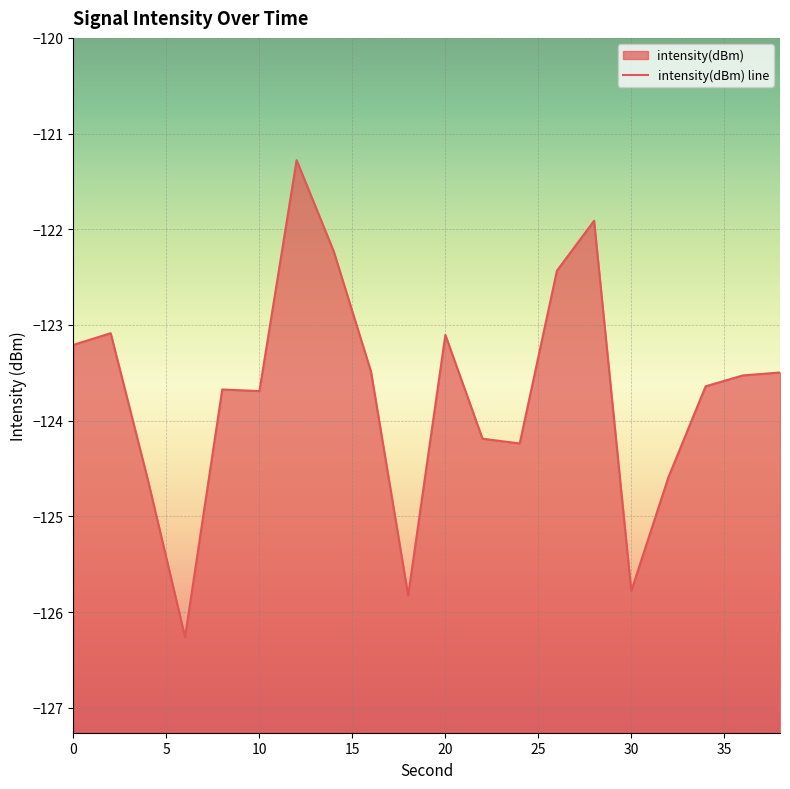

How many distinct data groups are displayed?

1